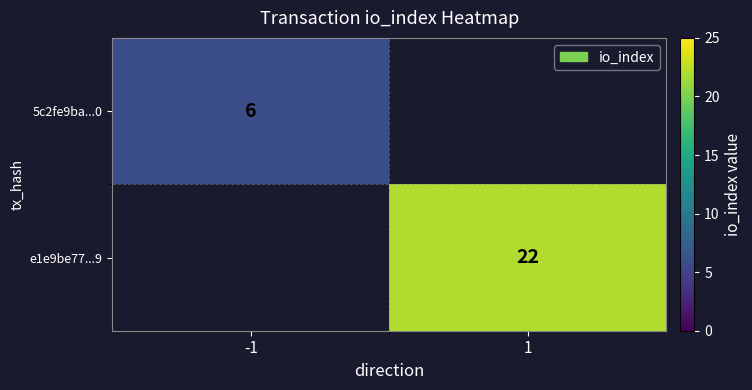

At how many categories does at least one series exceed 14?

1